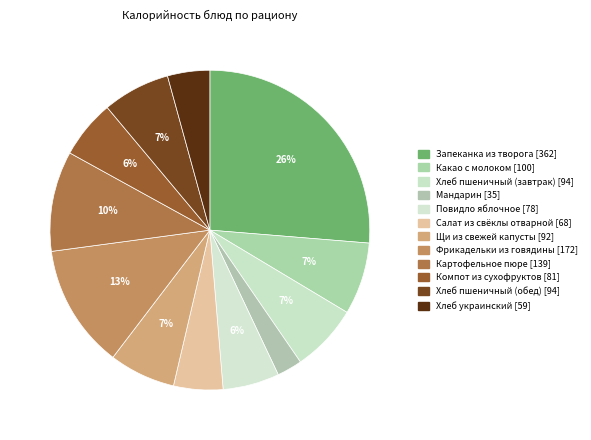

Which category has the biggest portion of the pie?

Запеканка из творога